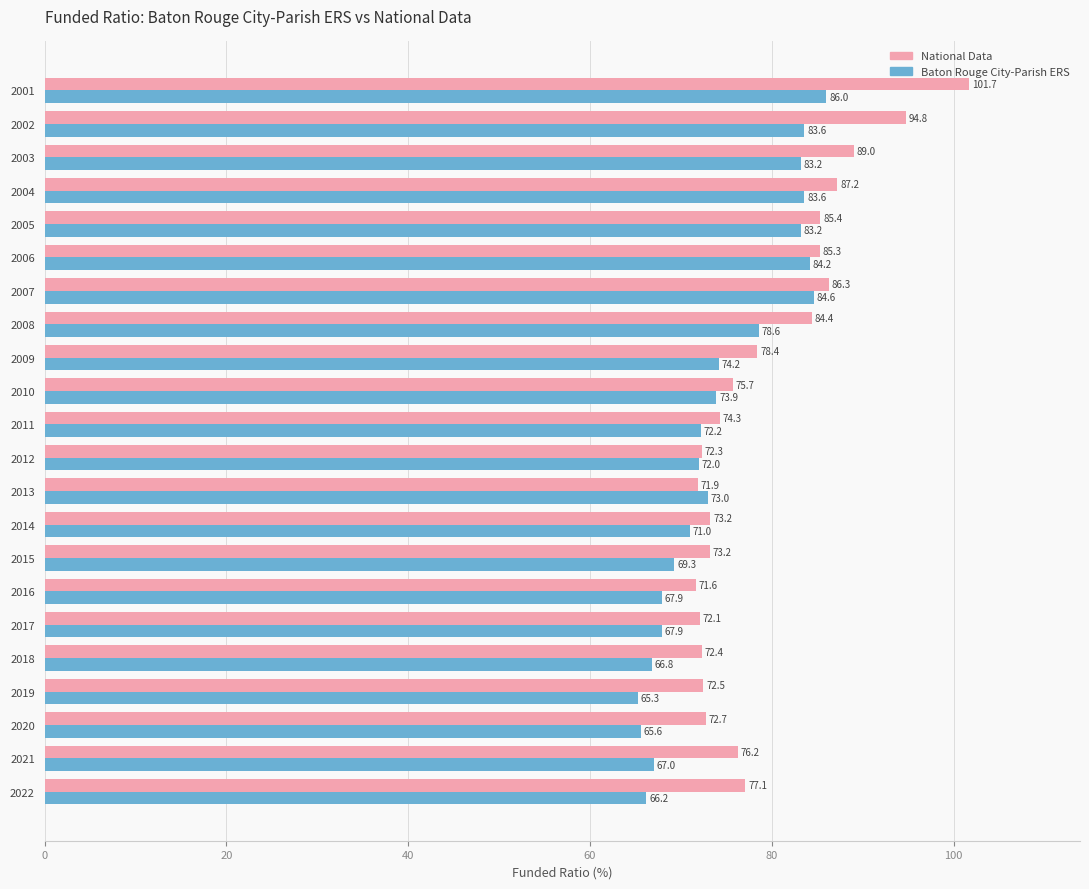

What is the difference between the National Data values at 2001 and 2004?

14.5